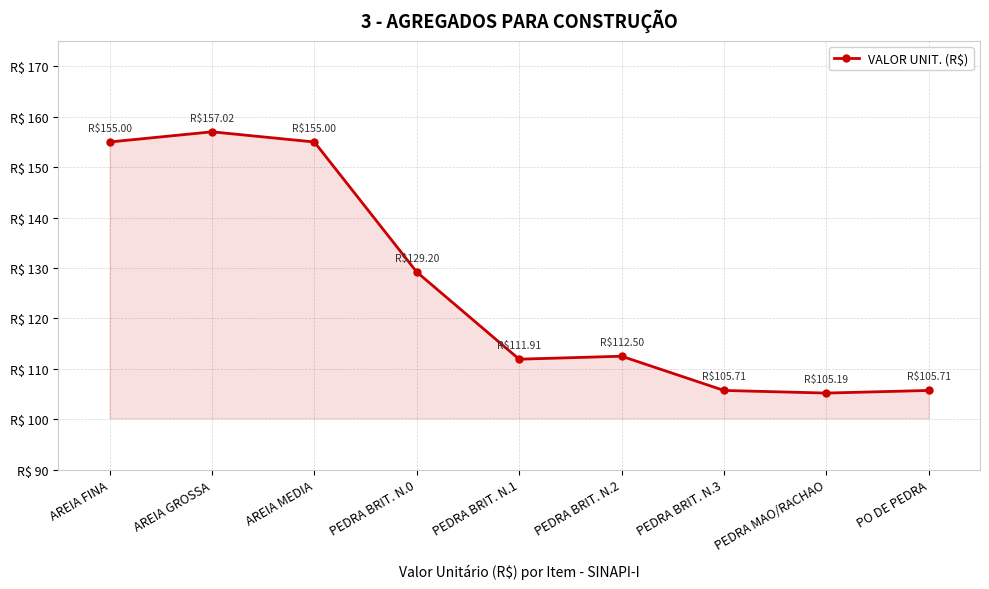

Between AREIA FINA and PEDRA BRIT. N.3, which is larger?

AREIA FINA